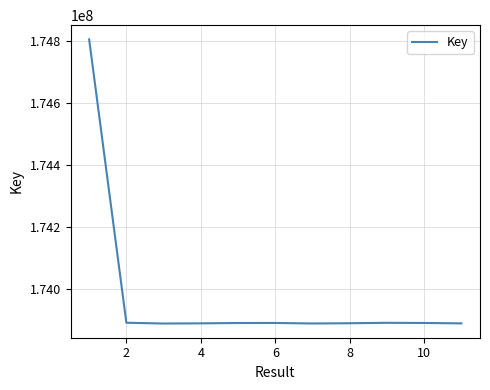

What is the greatest value displayed?

174804752